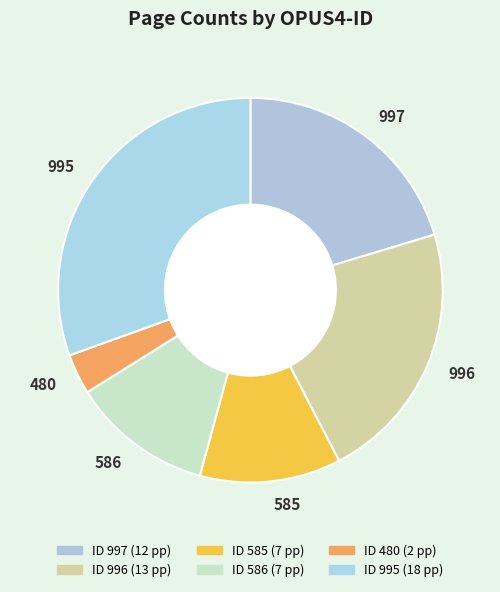

Which category has the smallest portion of the pie?

480